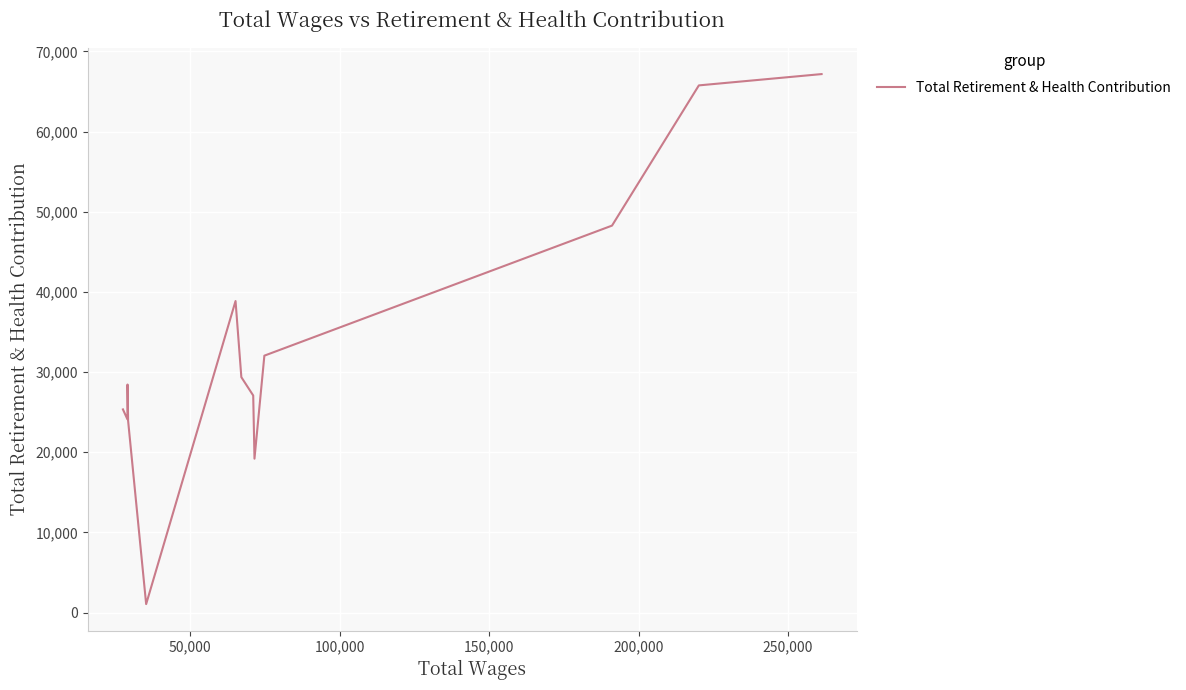

What is the difference between the maximum and minimum values?

66118